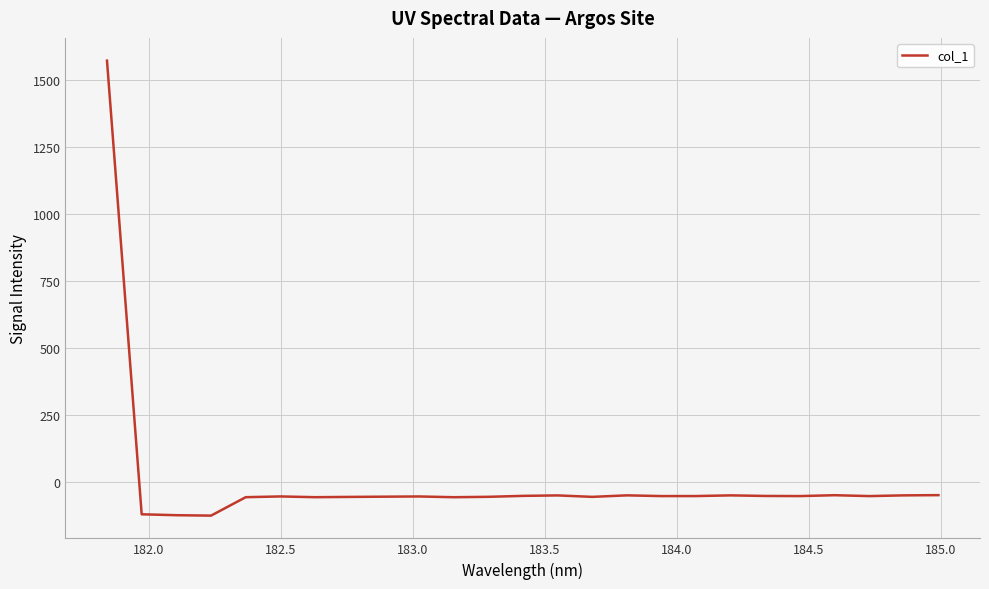

What is the difference between the maximum and minimum values?

1696.3